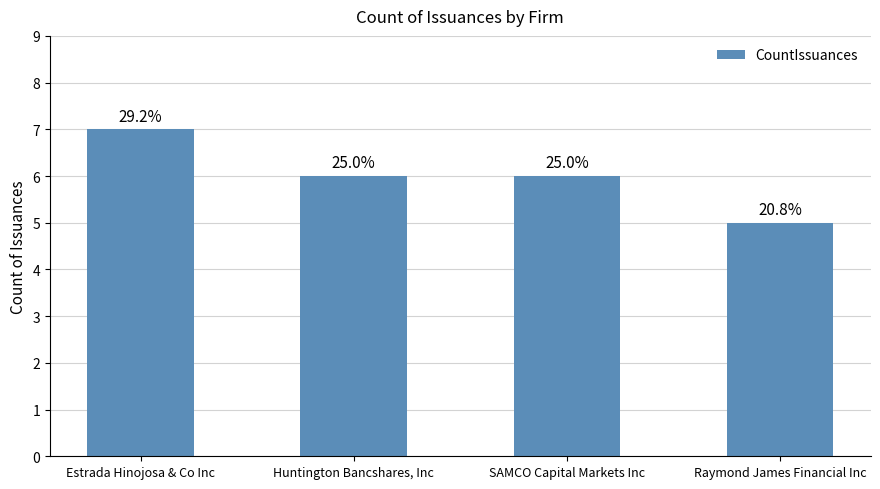

Reading left to right, transcribe all the data shown in this chart.

Estrada Hinojosa & Co Inc=7	Huntington Bancshares, Inc=6	SAMCO Capital Markets Inc=6	Raymond James Financial Inc=5